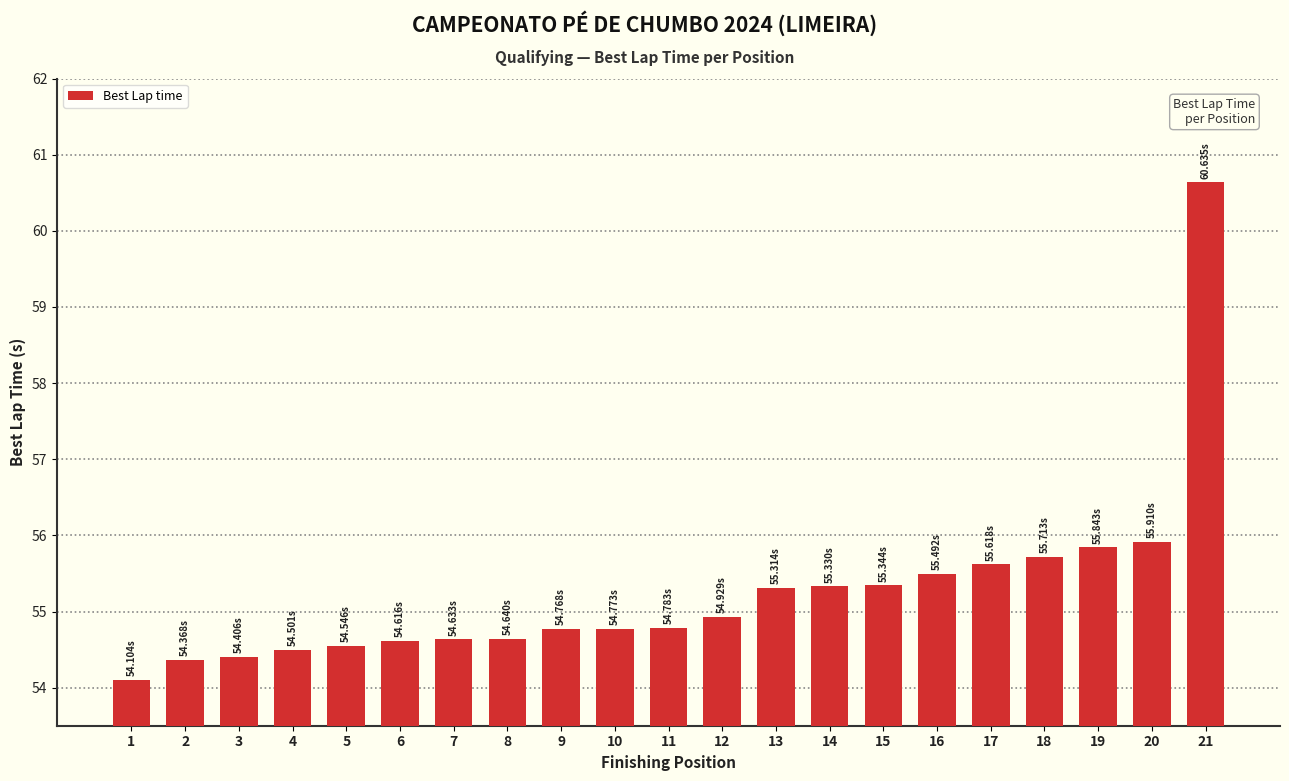

At which category does the chart reach its peak across all series?

21